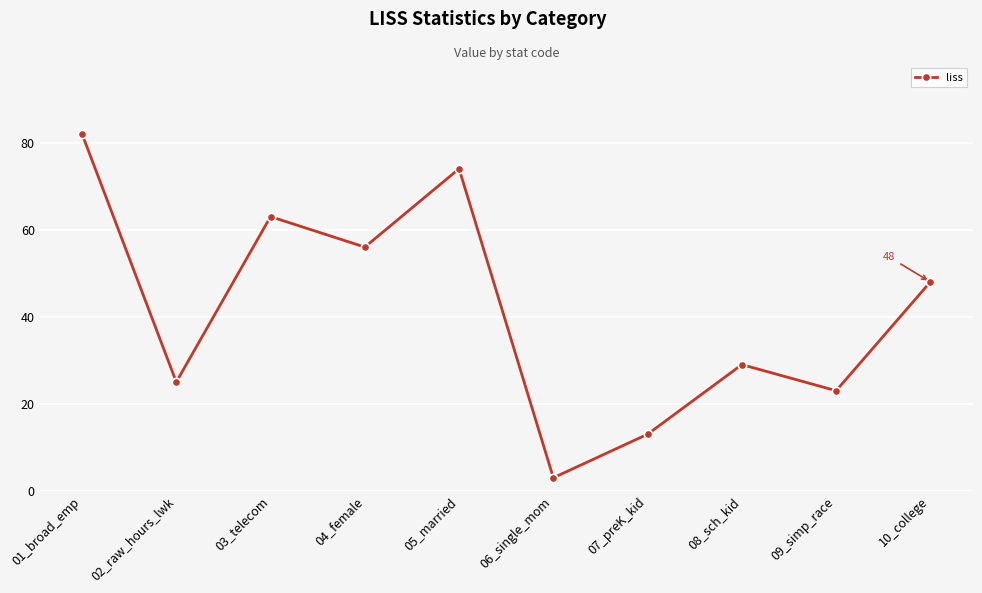

What is the label of the 4th point from the right?

07_preK_kid